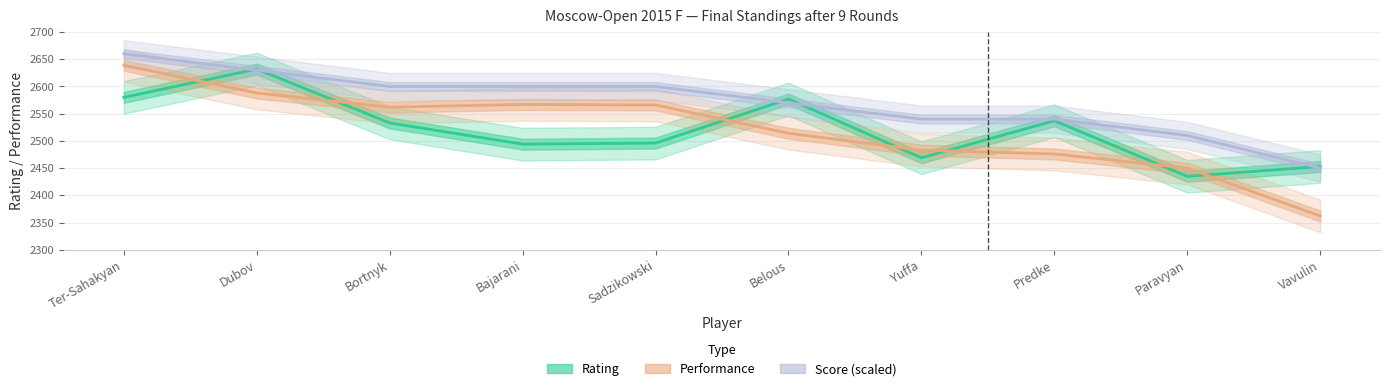

Which category has the highest value in the Rating series?

Dubov